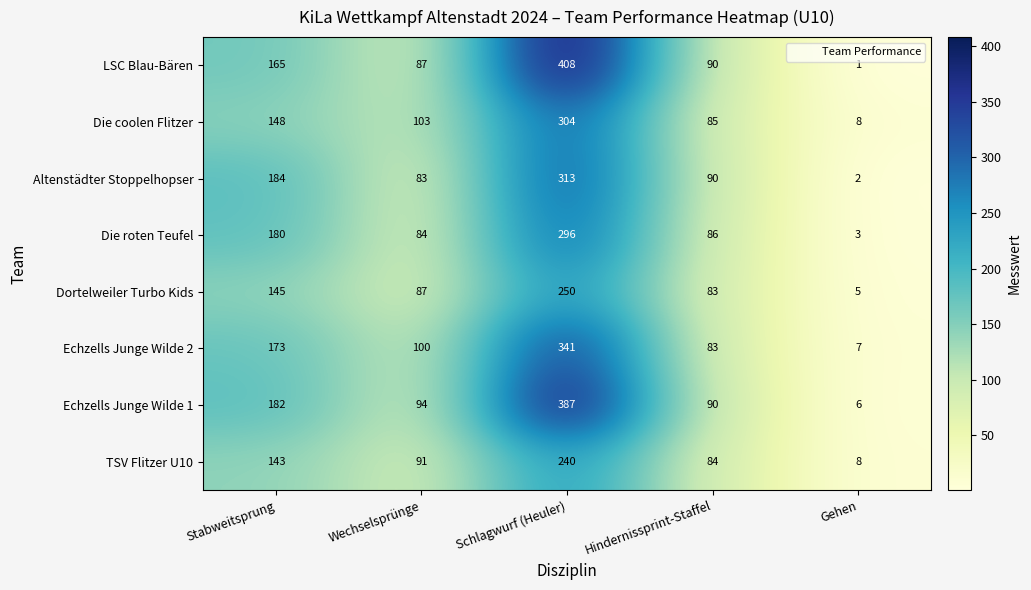

What is the difference between the Die coolen Flitzer values at Schlagwurf (Heuler) and Wechselsprünge?

201